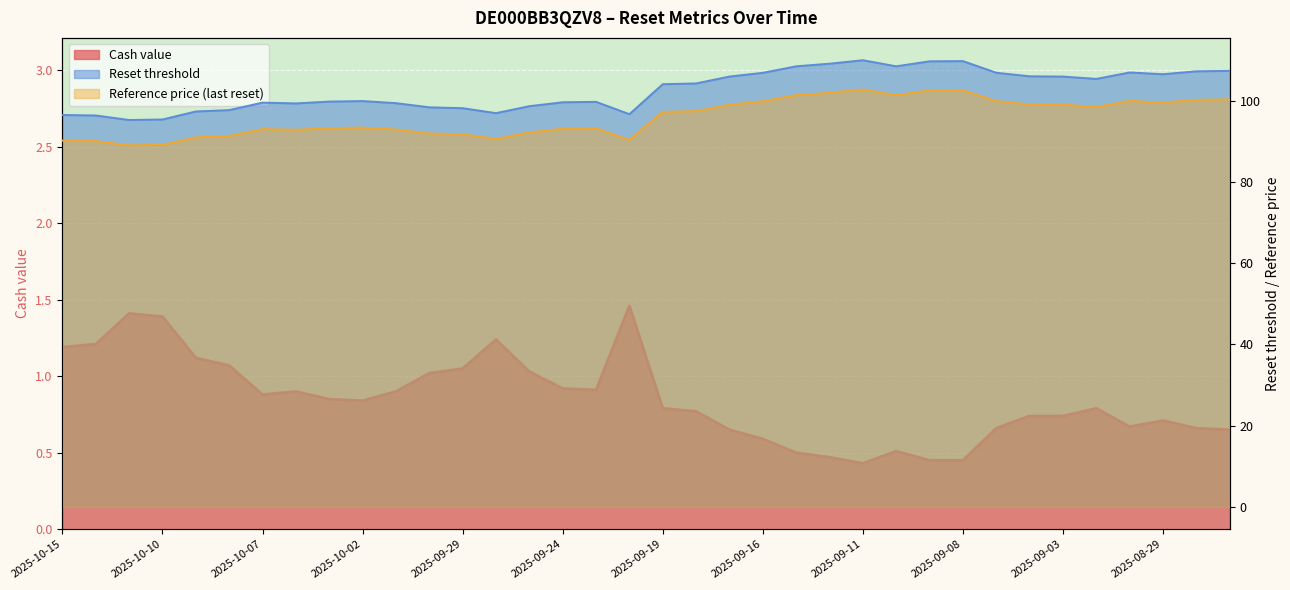

Is the value of Reset threshold at 2025-09-22 greater than the value of Cash value at 2025-09-11?

Yes